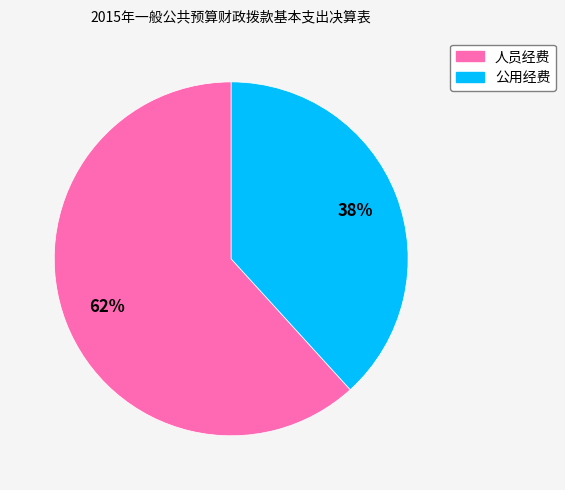

Approximately how many times larger is the value at 人员经费 compared to 公用经费?

1.6